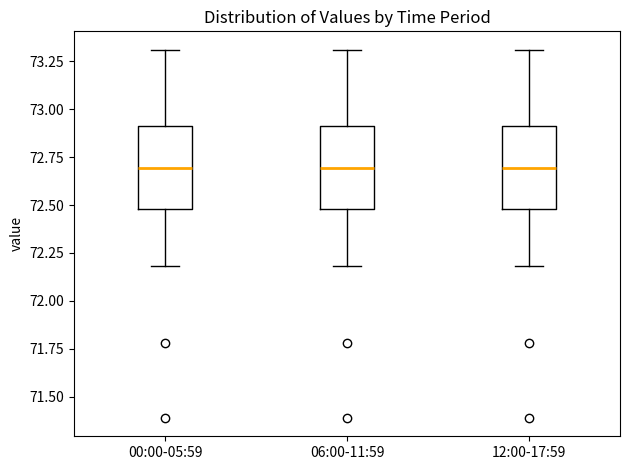

Reading left to right, read every box against the y-axis: the position of its median line, the range the box covers, and the ends of its whiskers. The values are not printed on the chart, so give them approximately, as read against the axis.

00:00-05:59: median 72.7, box 72.5 to 72.9, whiskers 72.2 to 73.3
06:00-11:59: median 72.7, box 72.5 to 72.9, whiskers 72.2 to 73.3
12:00-17:59: median 72.7, box 72.5 to 72.9, whiskers 72.2 to 73.3